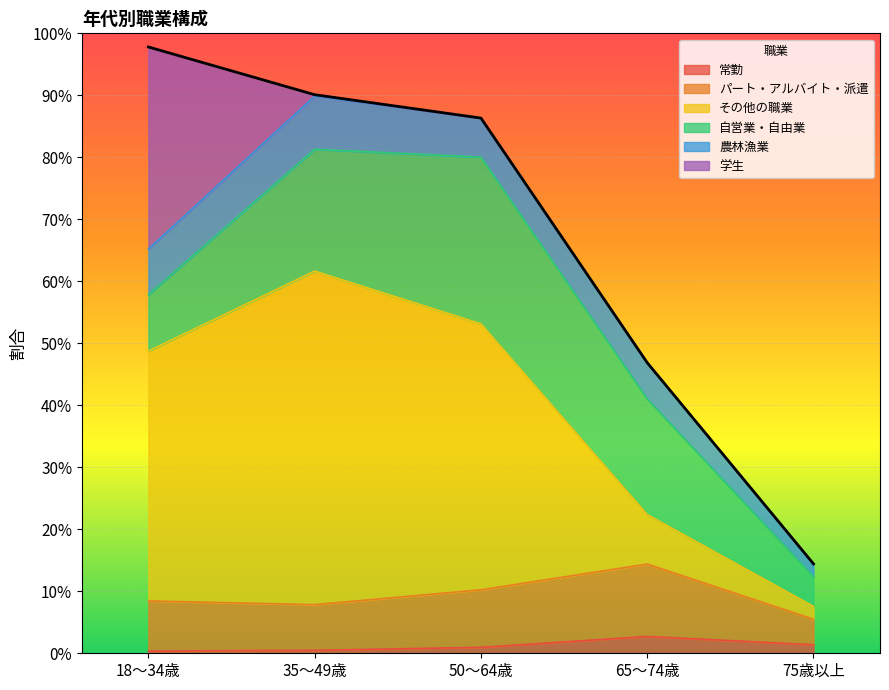

Reading left to right, transcribe all the data shown in this chart.

常勤: 18～34歳=0.0	35～49歳=0.0	50～64歳=0.0	65～74歳=0.0	75歳以上=0.0
パート・アルバイト・派遣: 18～34歳=0.1	35～49歳=0.1	50～64歳=0.1	65～74歳=0.1	75歳以上=0.0
その他の職業: 18～34歳=0.4	35～49歳=0.5	50～64歳=0.4	65～74歳=0.1	75歳以上=0.0
自営業・自由業: 18～34歳=0.1	35～49歳=0.2	50～64歳=0.3	65～74歳=0.2	75歳以上=0.0
農林漁業: 18～34歳=0.1	35～49歳=0.1	50～64歳=0.1	65～74歳=0.1	75歳以上=0.0
学生: 18～34歳=0.3	35～49歳=0.0	50～64歳=0.0	65～74歳=0.0	75歳以上=0.0